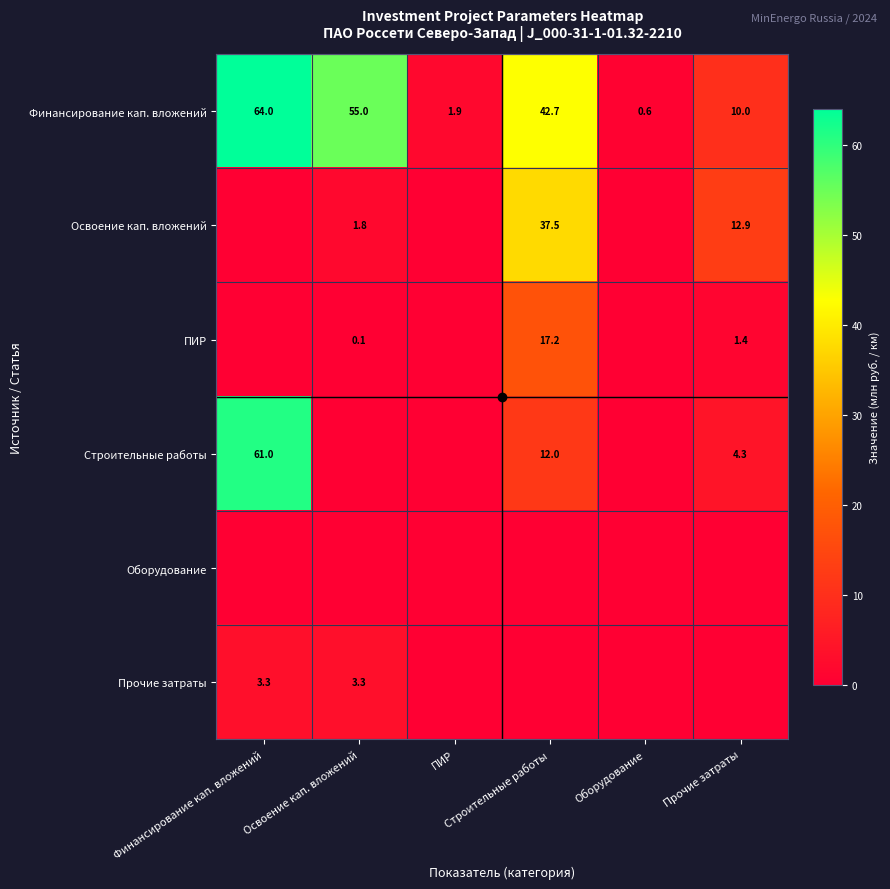

Is it true that Прочие затраты equals 5.7 at Финансирование кап. вложений?

False